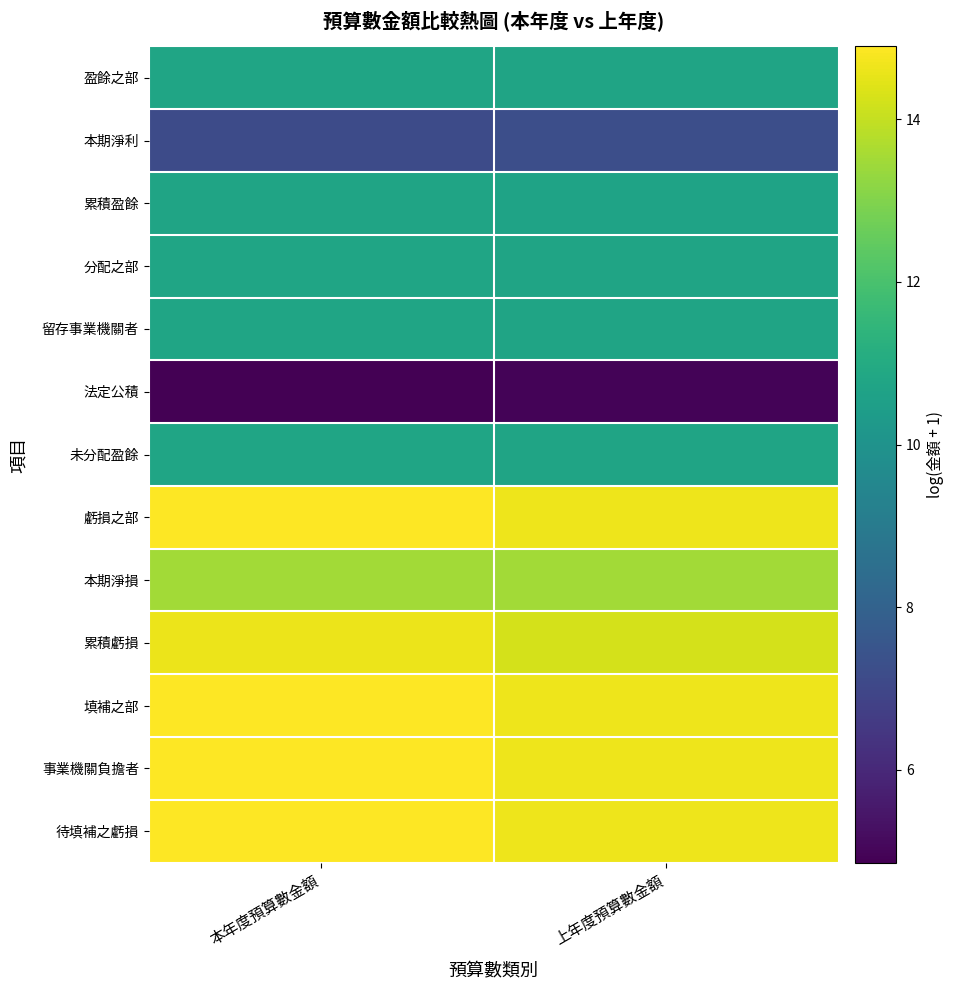

What is the spread (max minus min) of values at 本年度預算數金額?

10.0